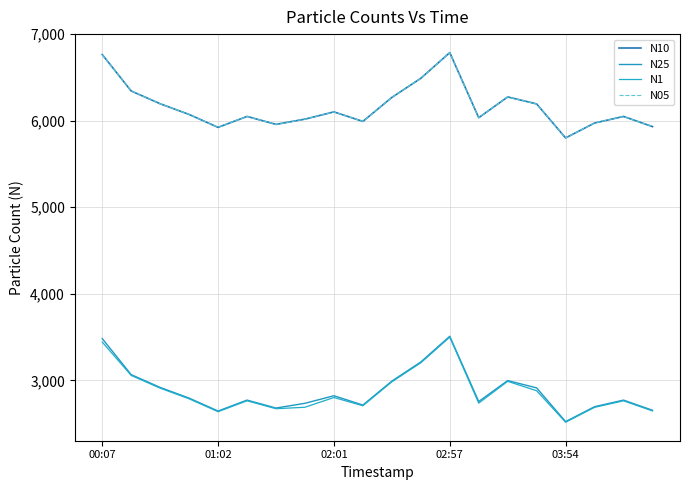

Which series has the largest total across all categories?

N10